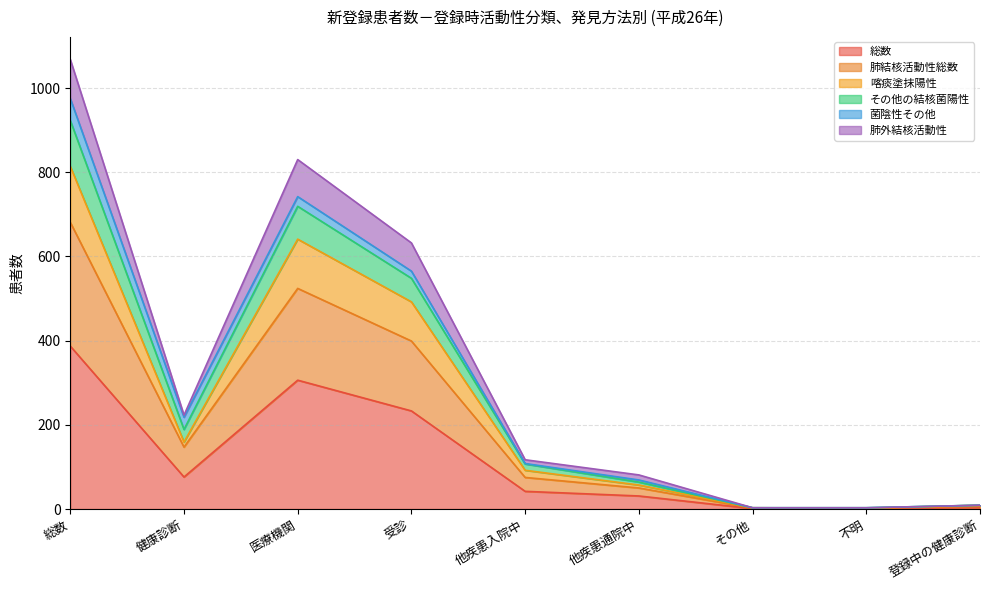

What is the total value across all series at 登録中の健康診断?

9